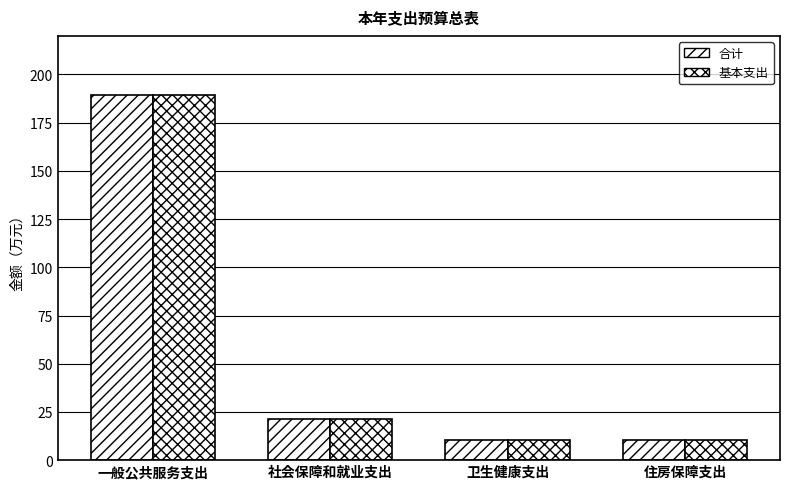

What is the value of the 基本支出 bar at the 1st from the left?

189.2